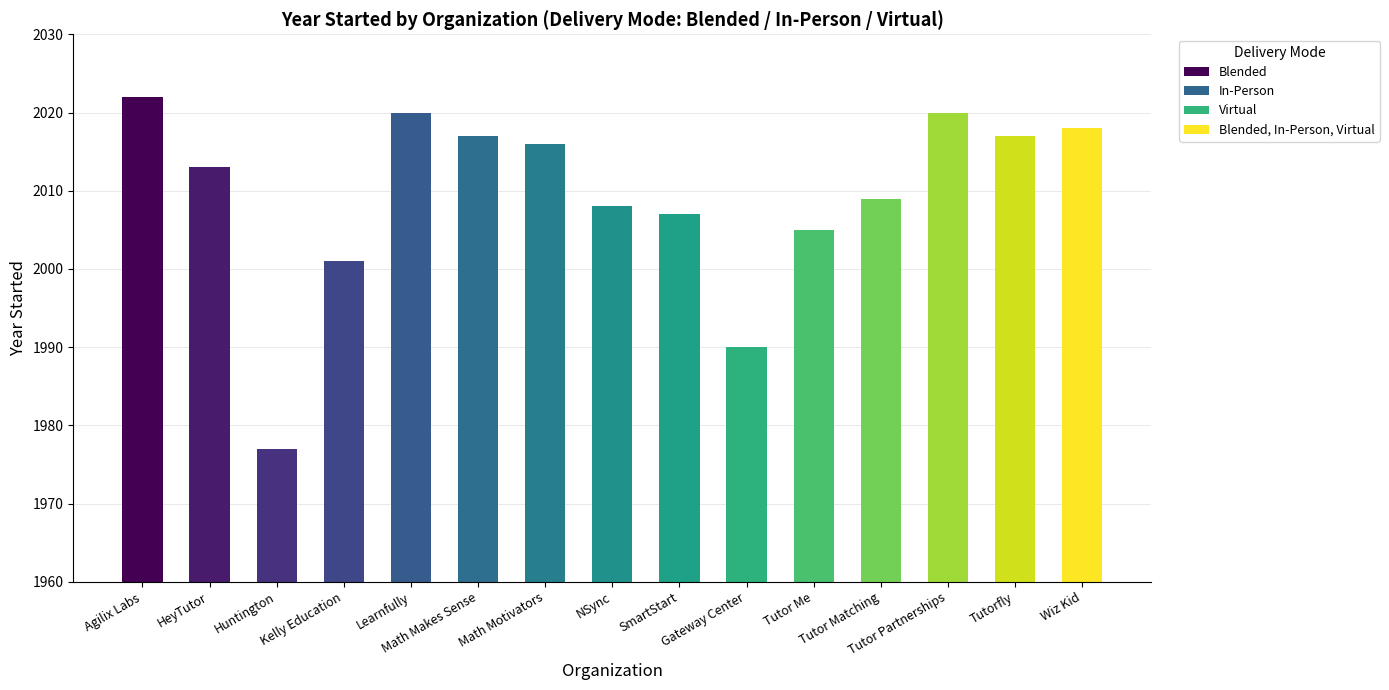

Reading right to left, what are all the values shown in this chart?

Wiz Kid=2018	Tutorfly=2017	Tutor Partnerships=2020	Tutor Matching=2009	Tutor Me=2005	Gateway Center=1990	SmartStart=2007	NSync=2008	Math Motivators=2016	Math Makes Sense=2017	Learnfully=2020	Kelly Education=2001	Huntington=1977	HeyTutor=2013	Agilix Labs=2022